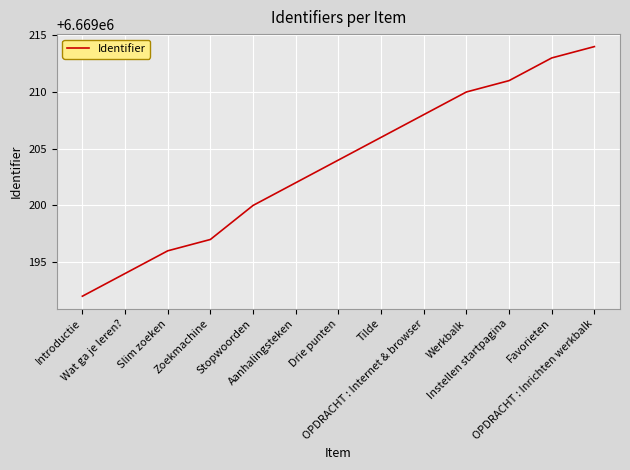

True or false: there are more than 2 points higher than both neighbors.

False